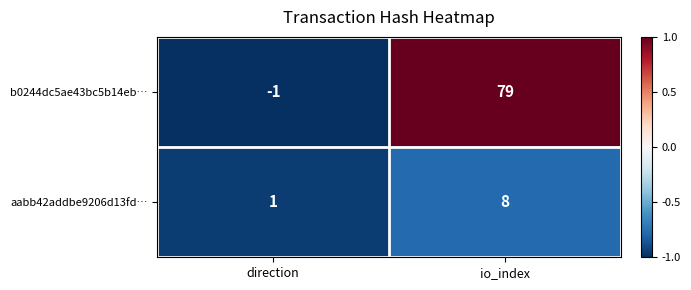

Rank the series by their average value, from highest to lowest.

b0244dc5ae43bc5b14eb…, aabb42addbe9206d13fd…